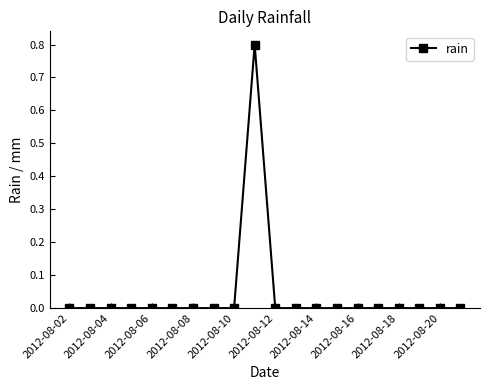

Does the chart have visible grid lines?

No